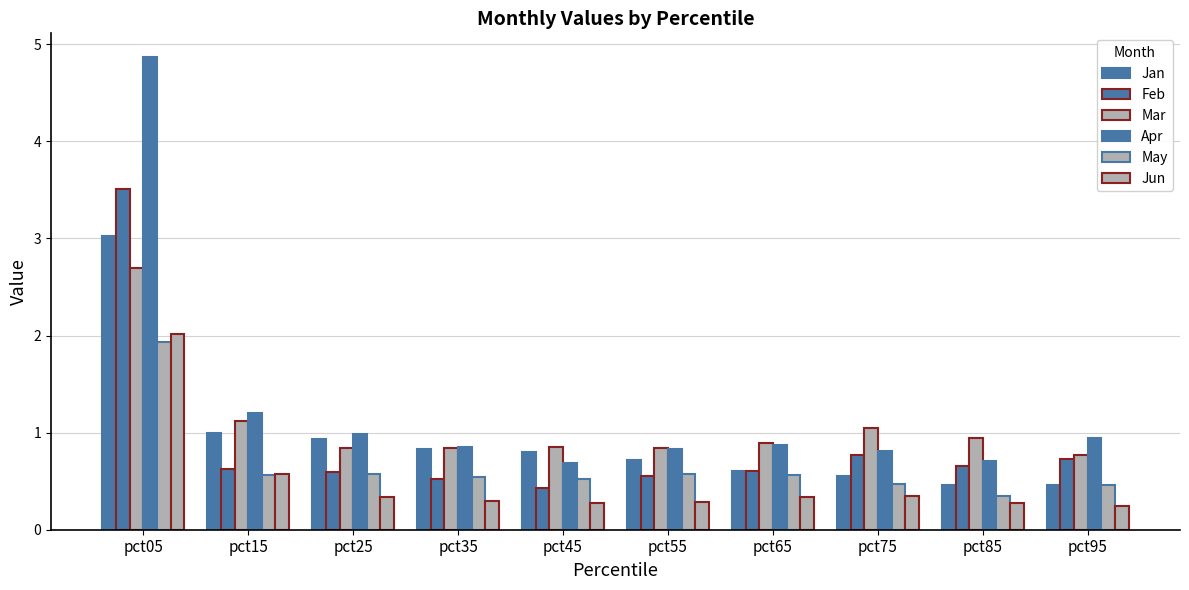

At which label does Feb reach its peak?

pct05